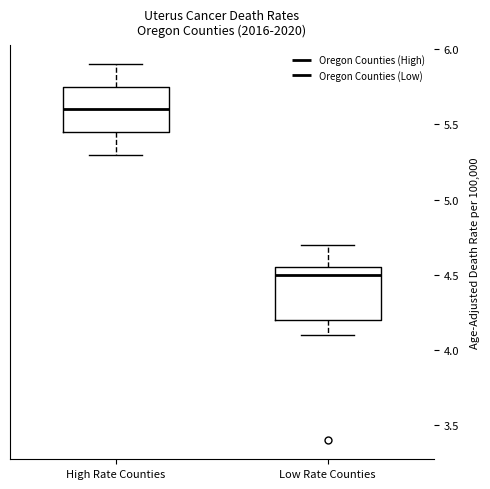

Which box has the lowest median line?

Low Rate Counties